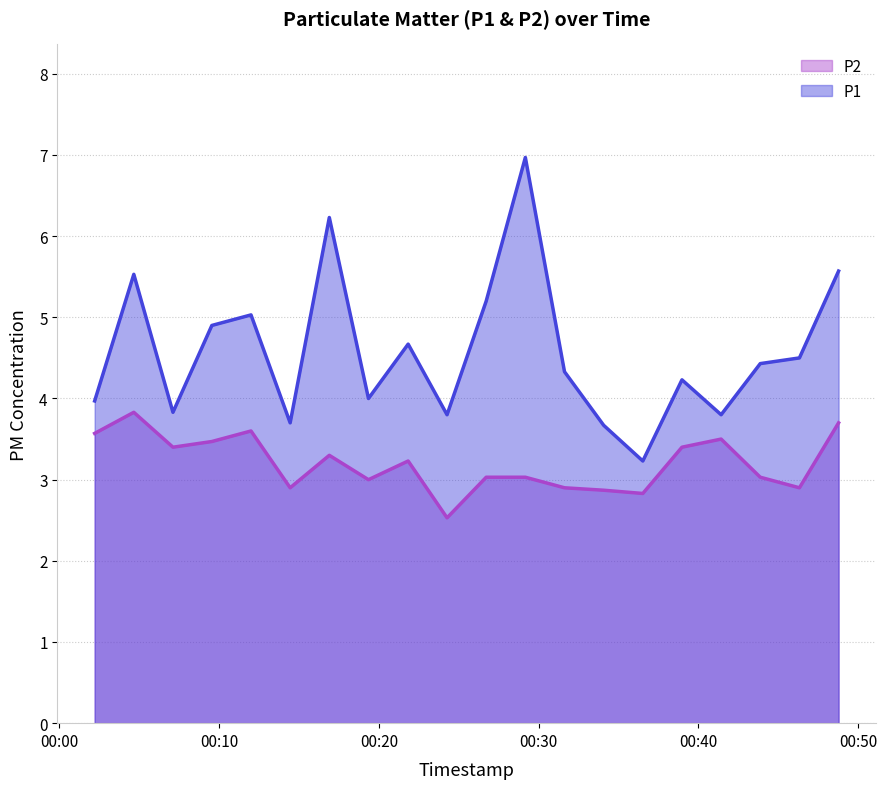

True or false: P2 and P1 intersect in this chart.

False